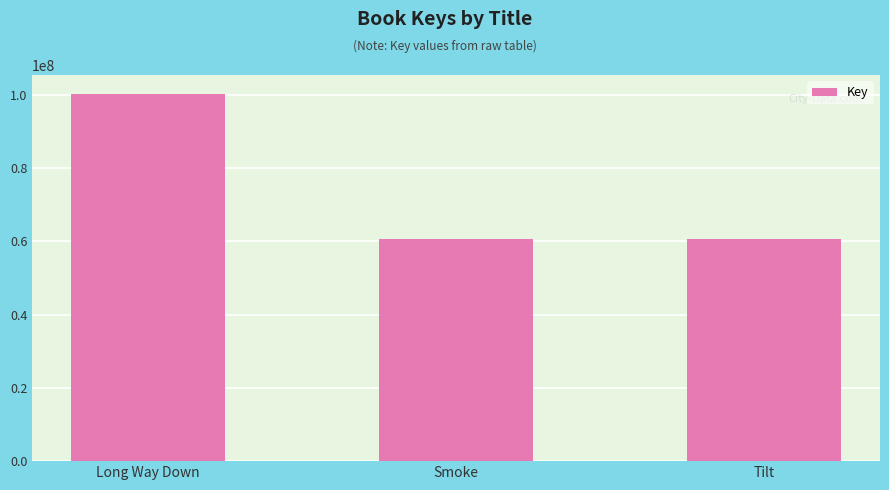

What value does the data have at Tilt, to the nearest 10?

60595310